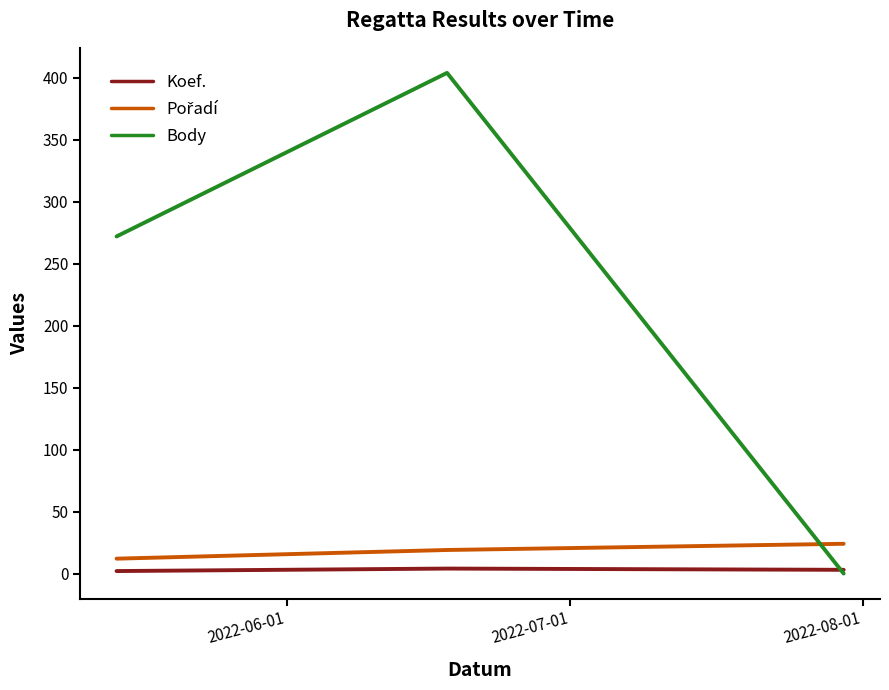

Which series has the widest spread of values?

Body